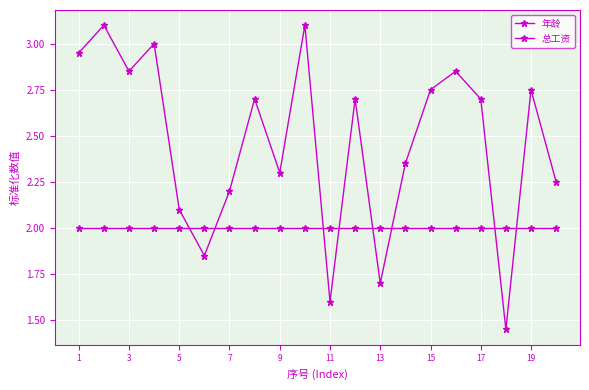

How many intersections are there between 总工资 and 年龄?

8